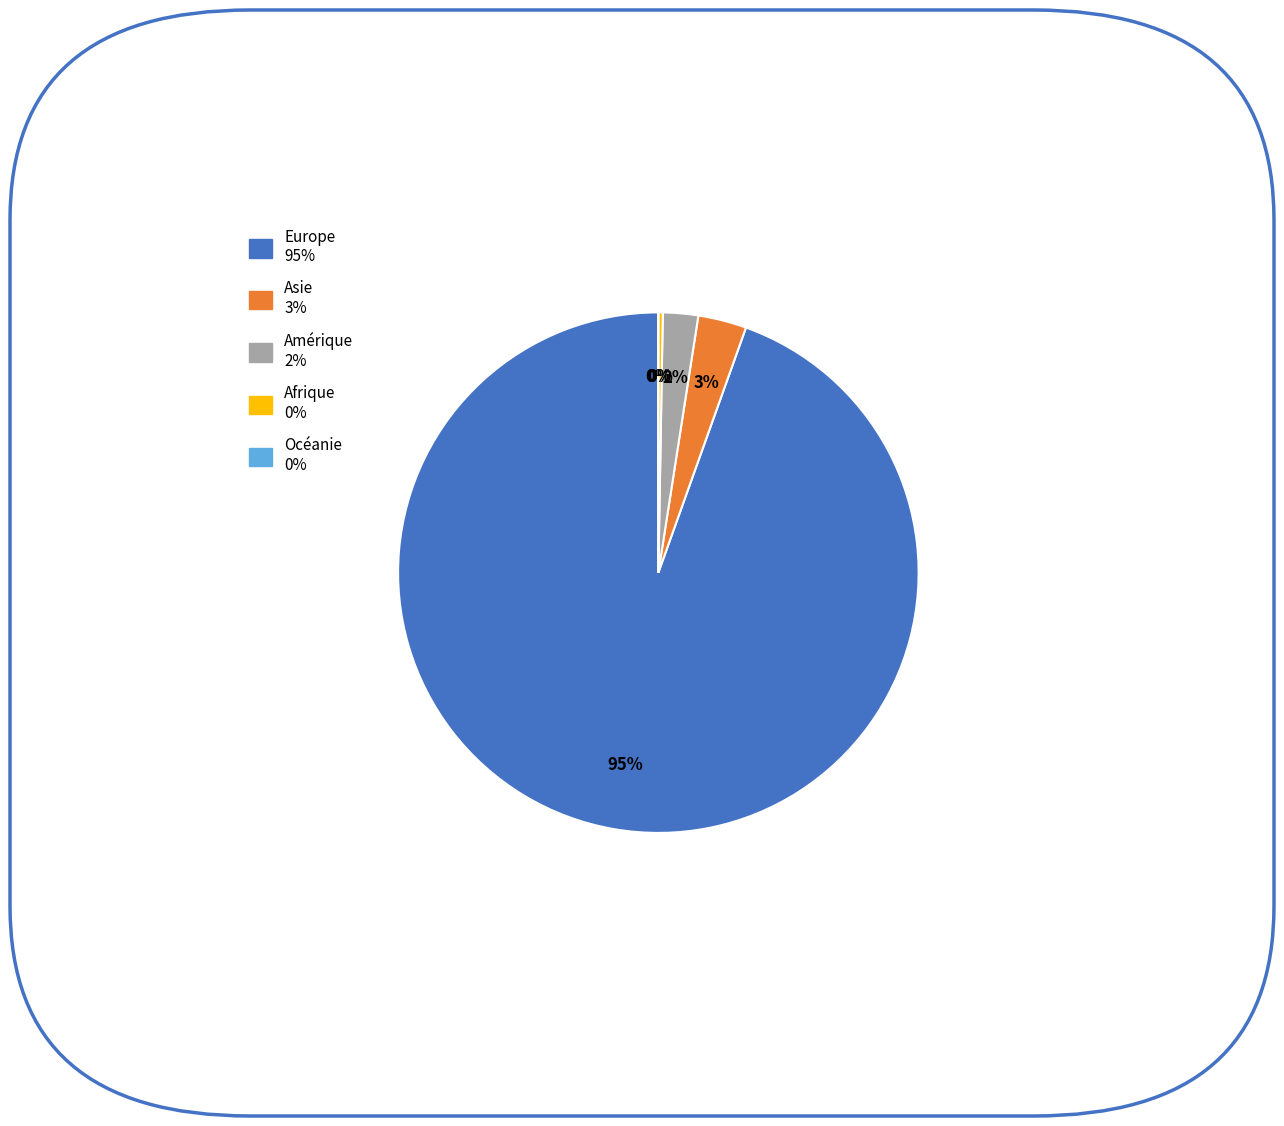

Which slice is the smallest?

Océanie